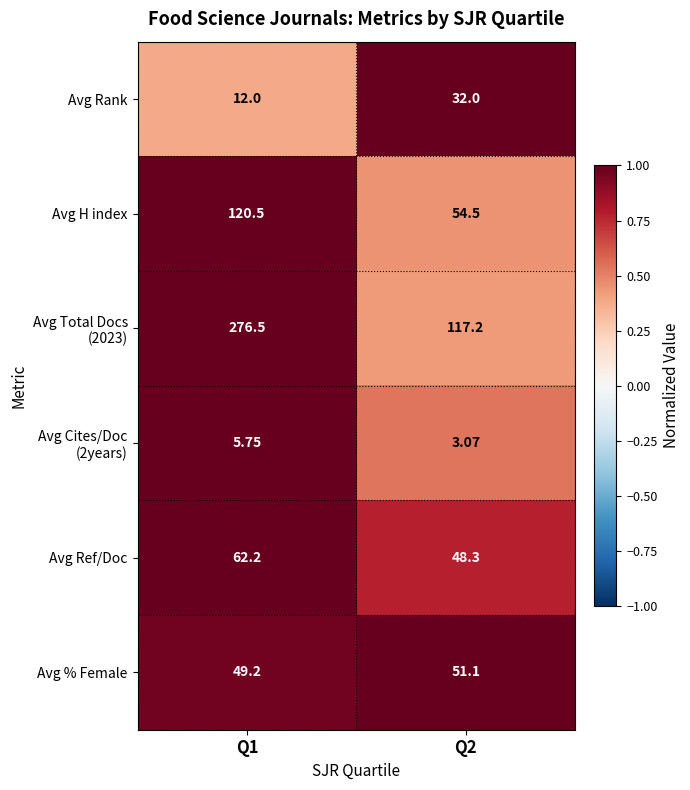

What is the total value across all series at Q2?

306.2